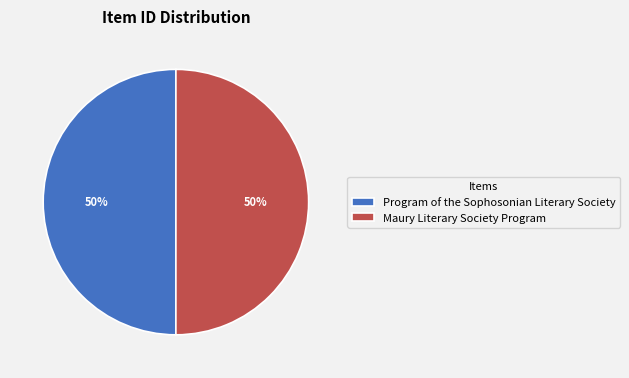

Count the number of slices in the pie.

2